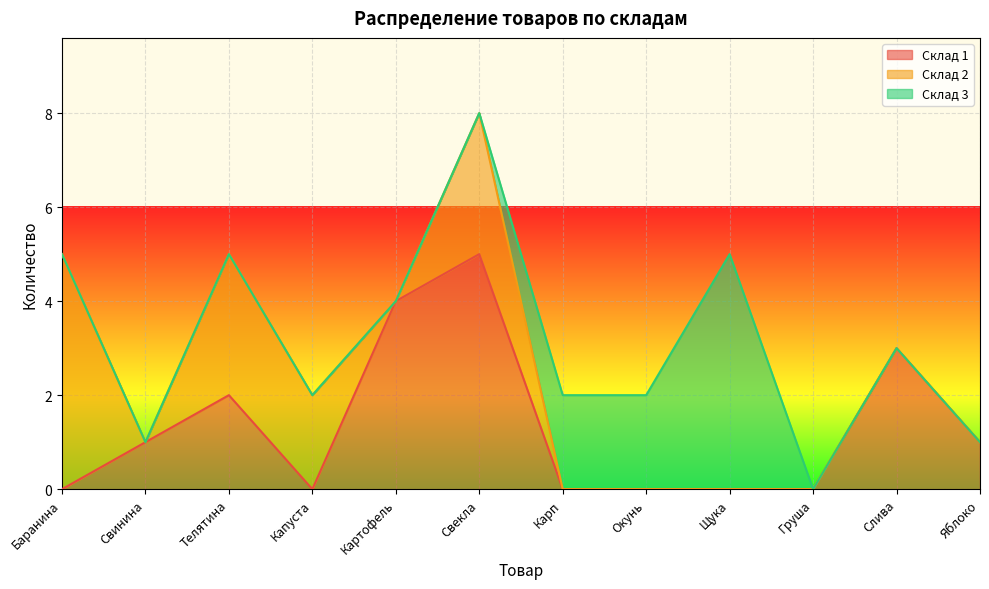

The Склад 2 series shows 3 at Телятина. True or false?

True